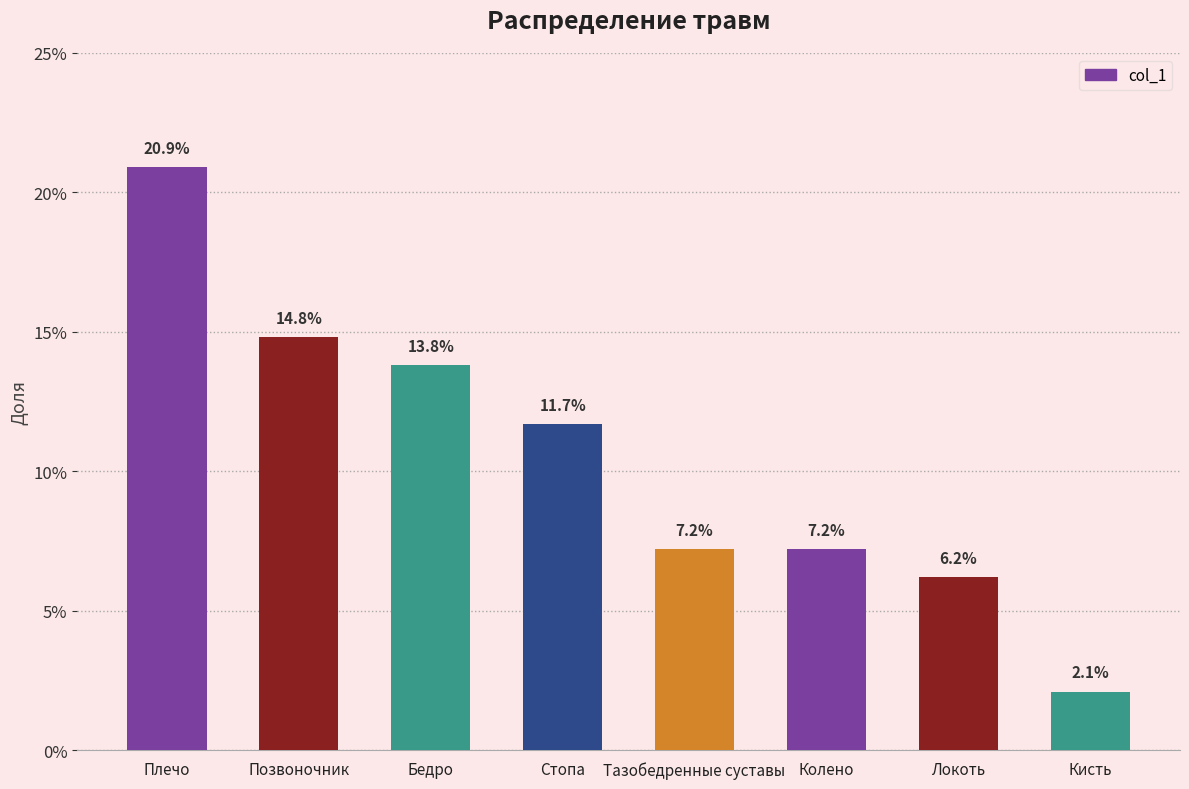

Does the chart contain stacked bars?

No